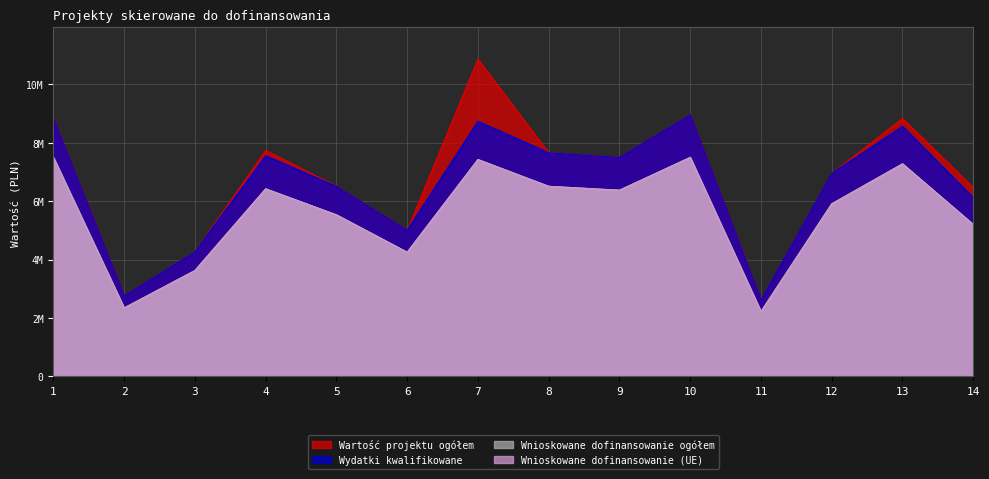

Which category has the highest value across all series?

7